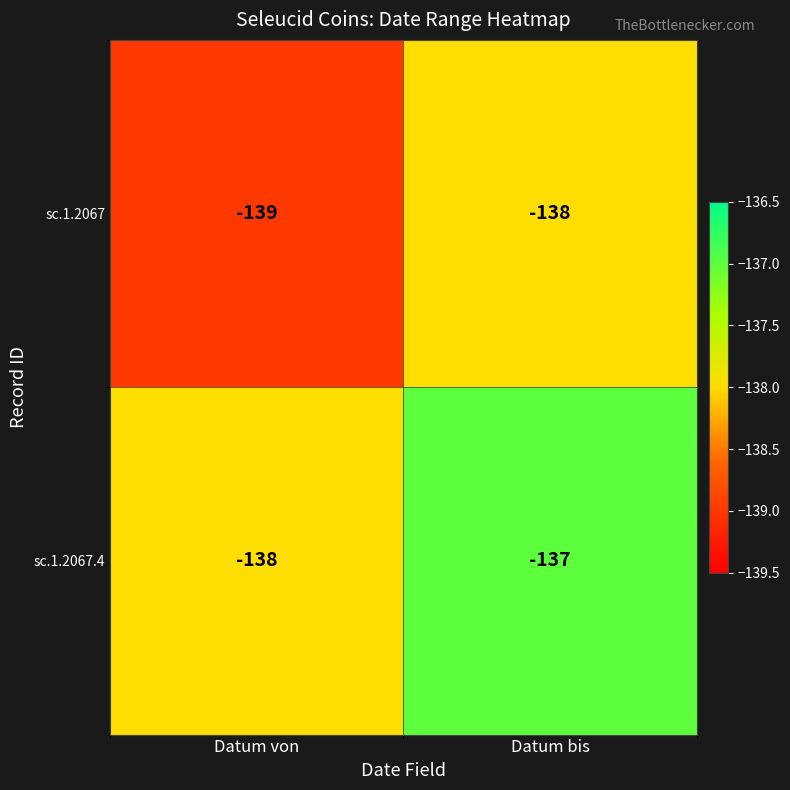

What is the spread (max minus min) of values at Datum bis?

1